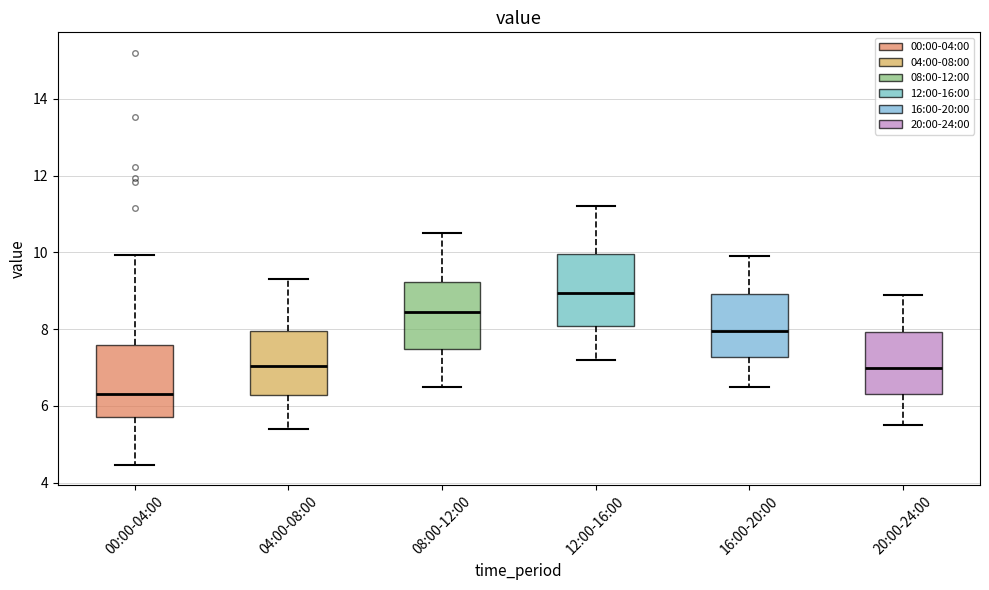

Which box has the lowest median line?

00:00-04:00